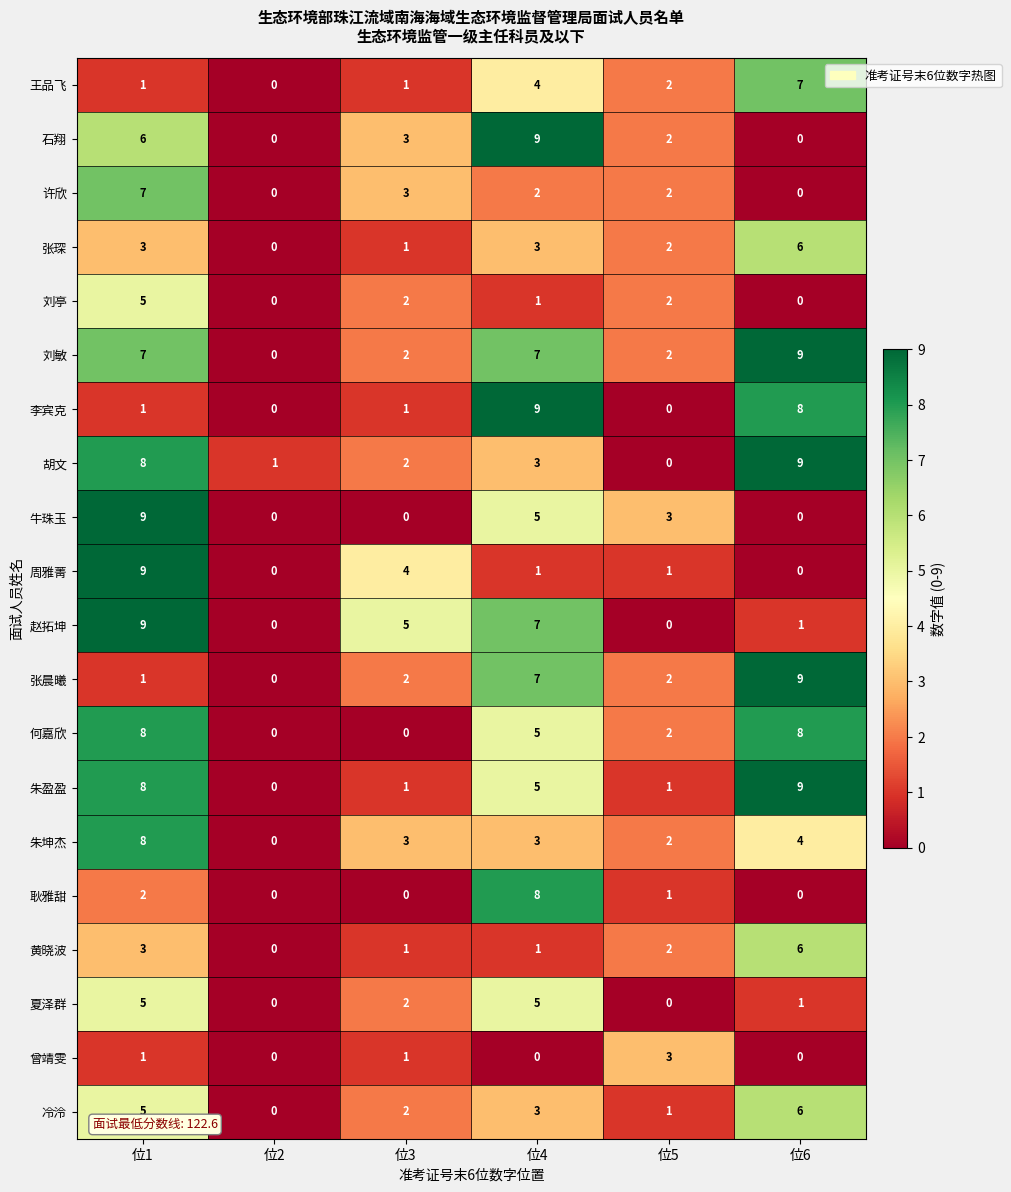

How many data points does each series have?

6